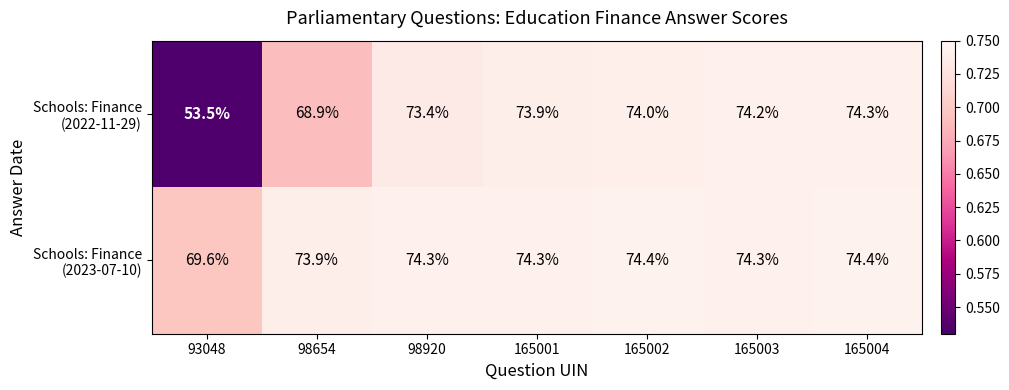

How many series are shown in this chart?

2